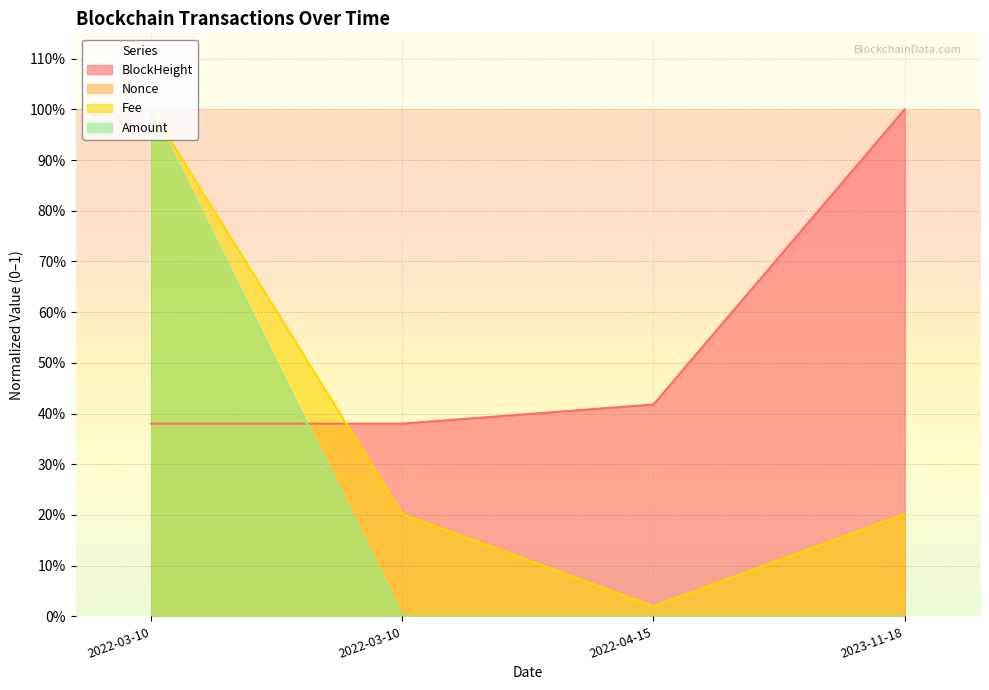

What are all the series names shown in the legend?

BlockHeight, Nonce, Fee, Amount